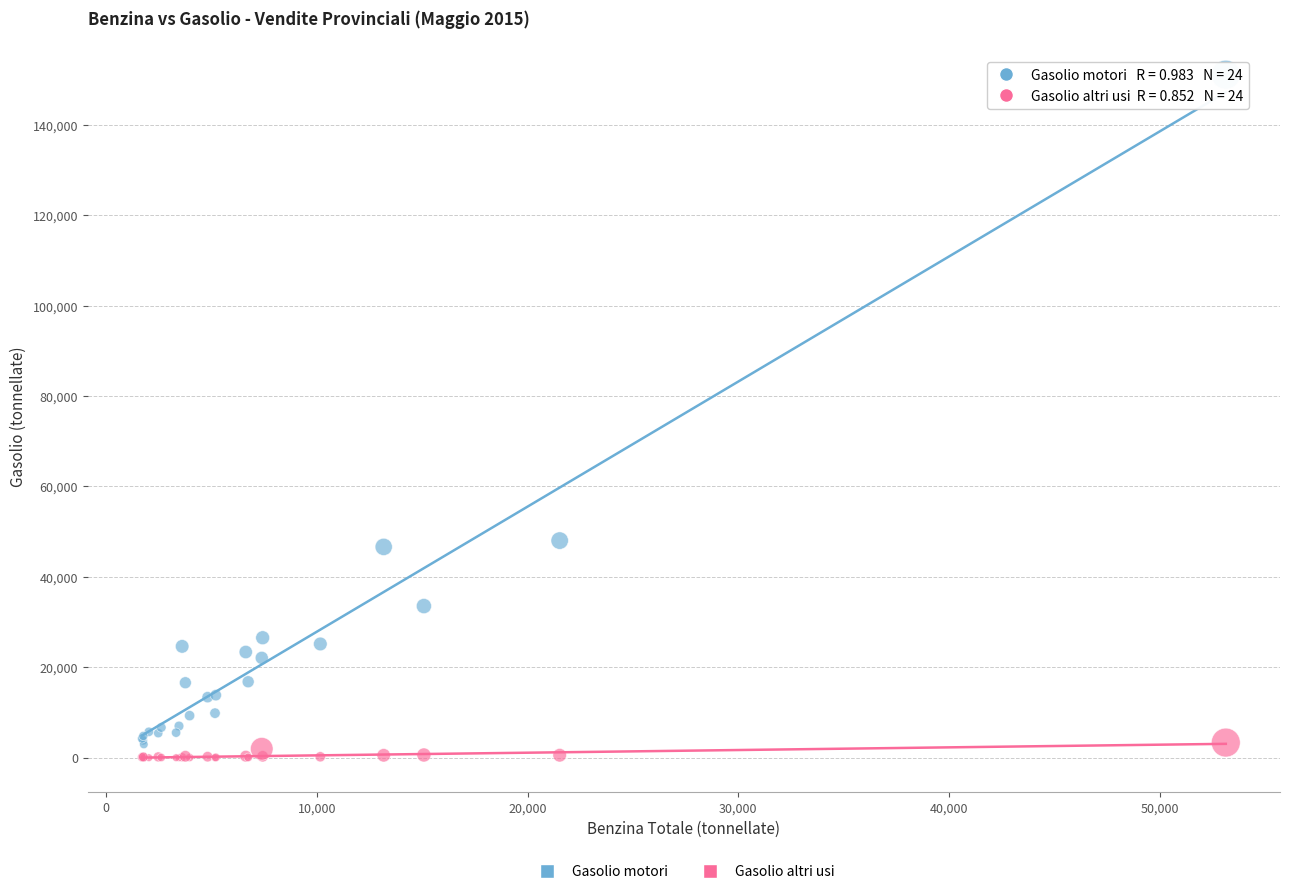

What is the X range (max minus min) for the scatter plot?

51438